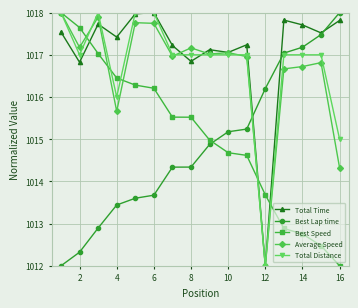

True or false: Best Lap time and Best Speed intersect in this chart.

True